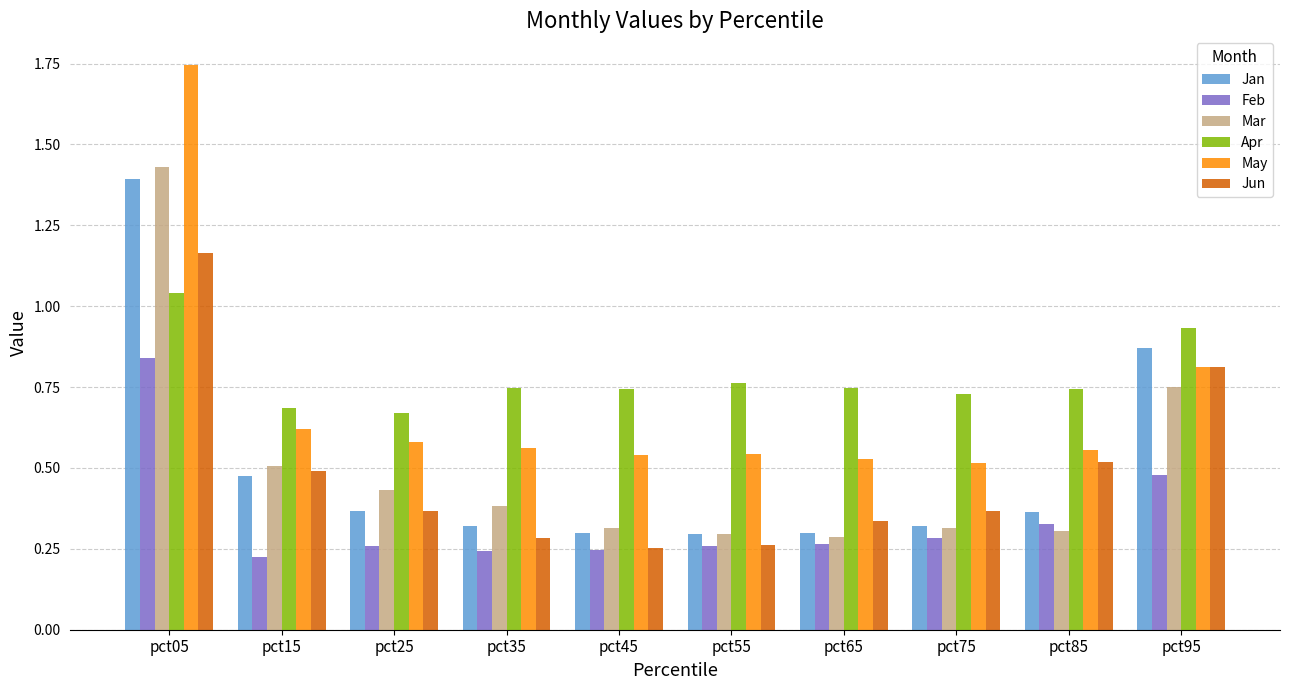

Which series has the largest total across all categories?

Apr